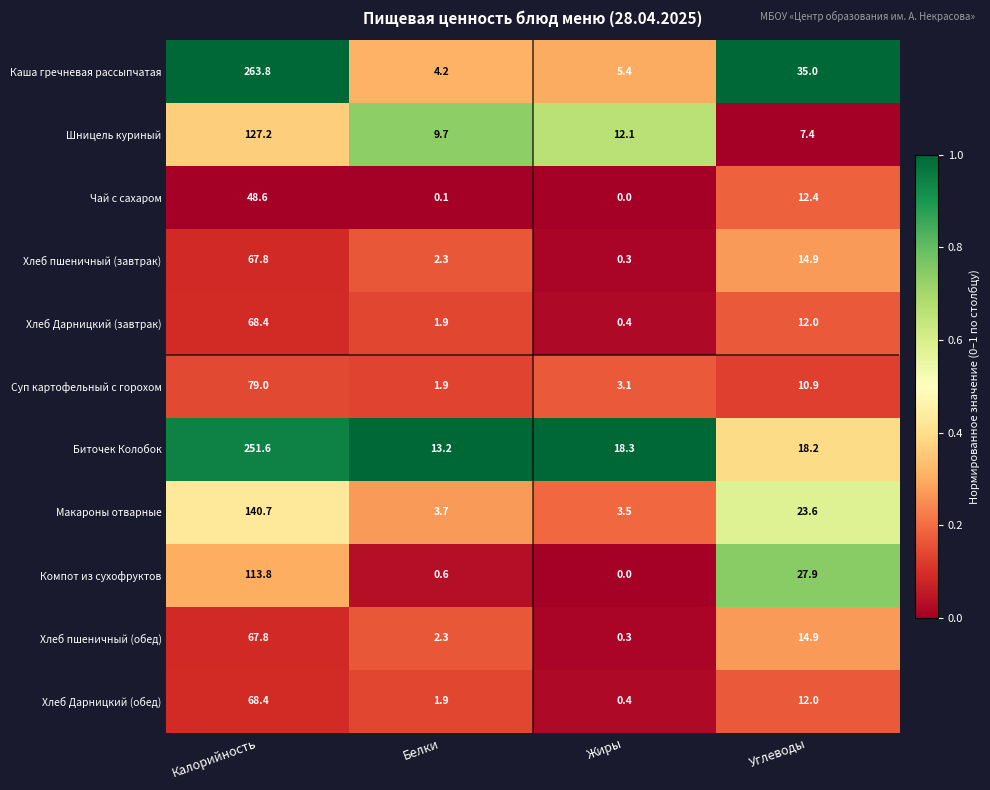

What is the difference between the second highest and minimum values in the Хлеб Дарницкий (завтрак) series?

11.6